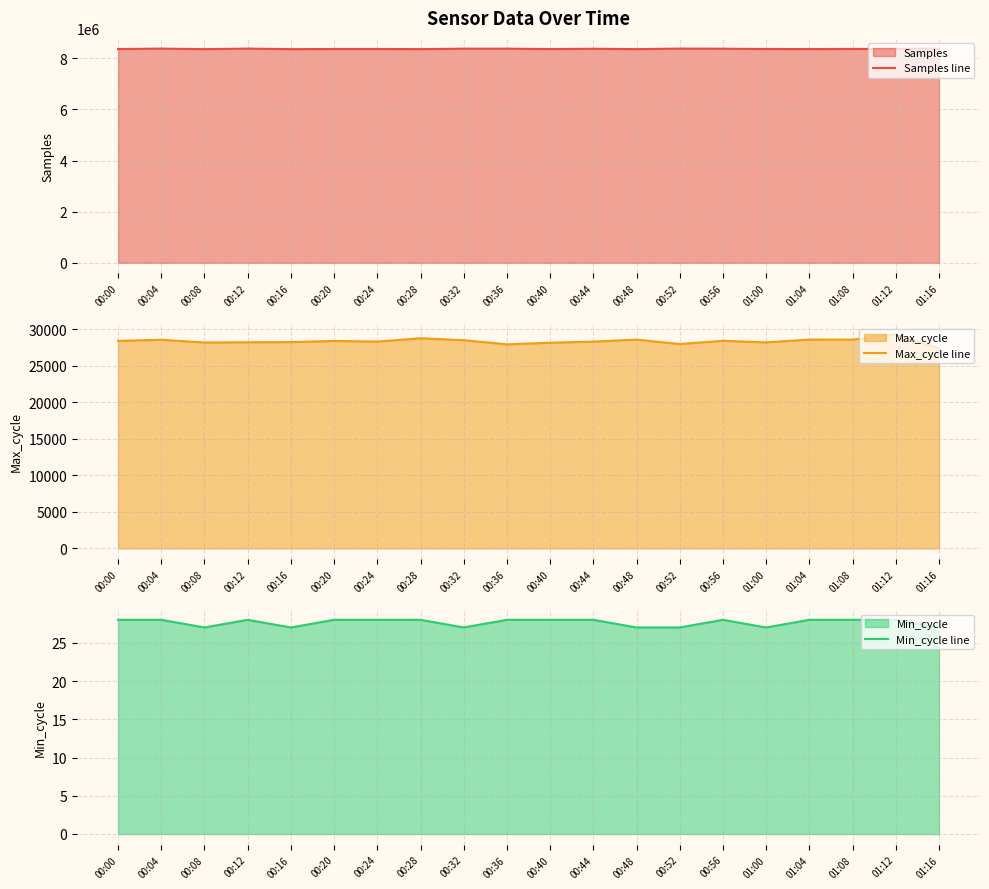

What is the difference between the Max_cycle line values at 00:20 and 01:16?

1031